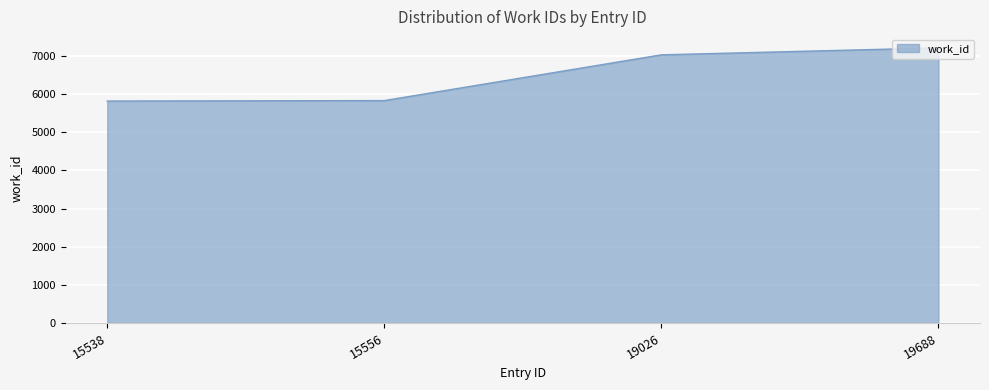

What is the average value?

6477